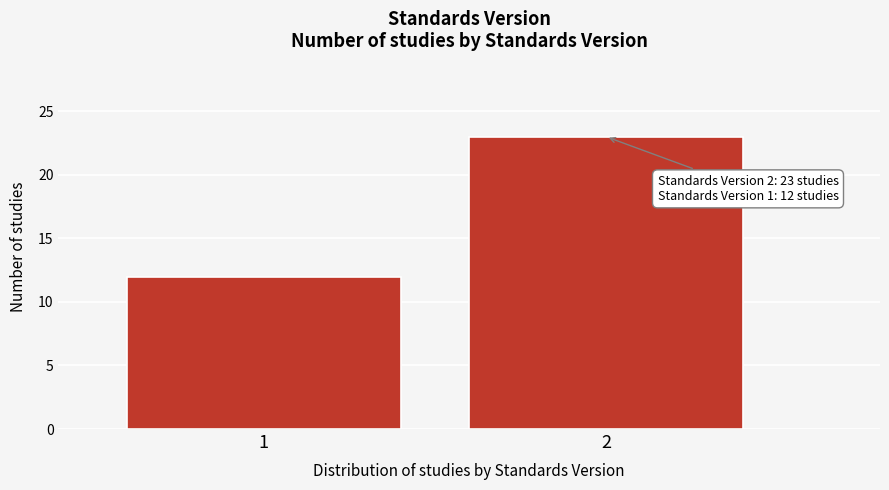

Reading left to right, extract all data points from this chart.

1=12	2=23